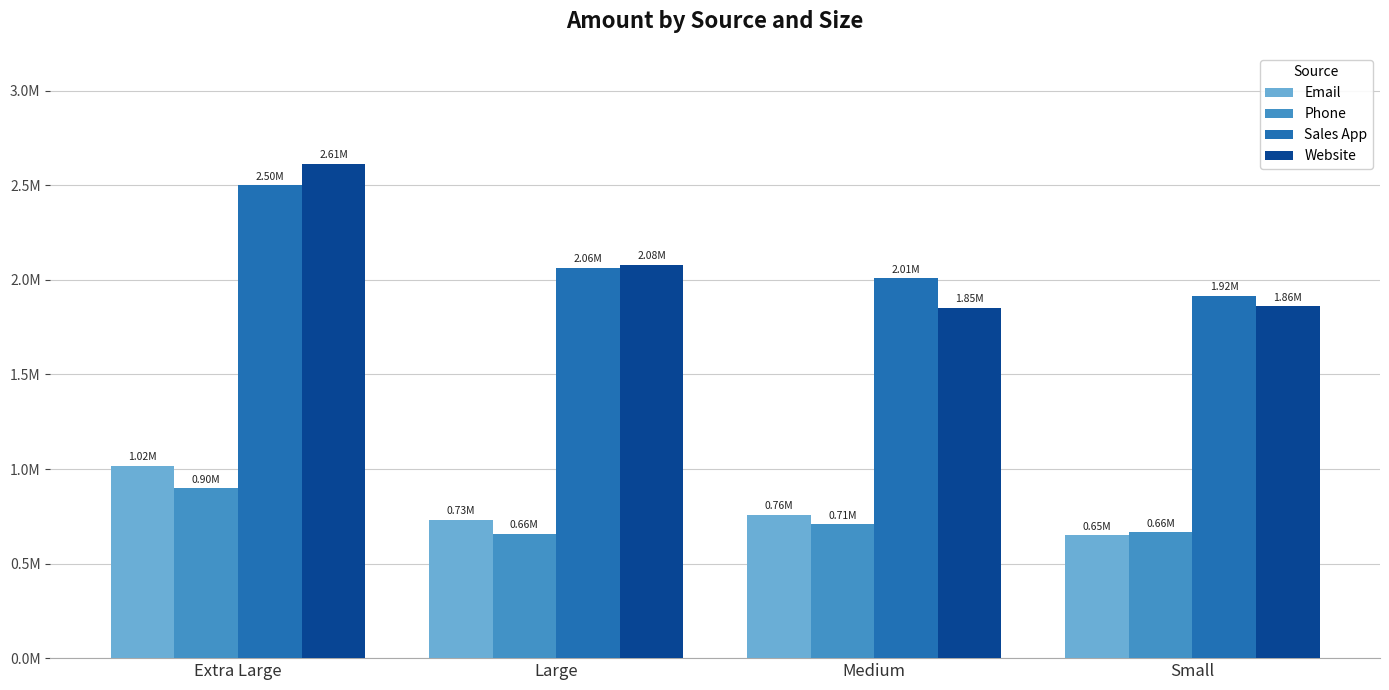

Reading right to left, extract all data points from this chart.

Email: 648757.5	759240.2	733051.2	1018549.6
Phone: 664880.9	707432.7	658365.2	897868.3
Sales App: 1915486.4	2008571.8	2061640.0	2500393.1
Website: 1859512.0	1852637.7	2080927.7	2613796.1